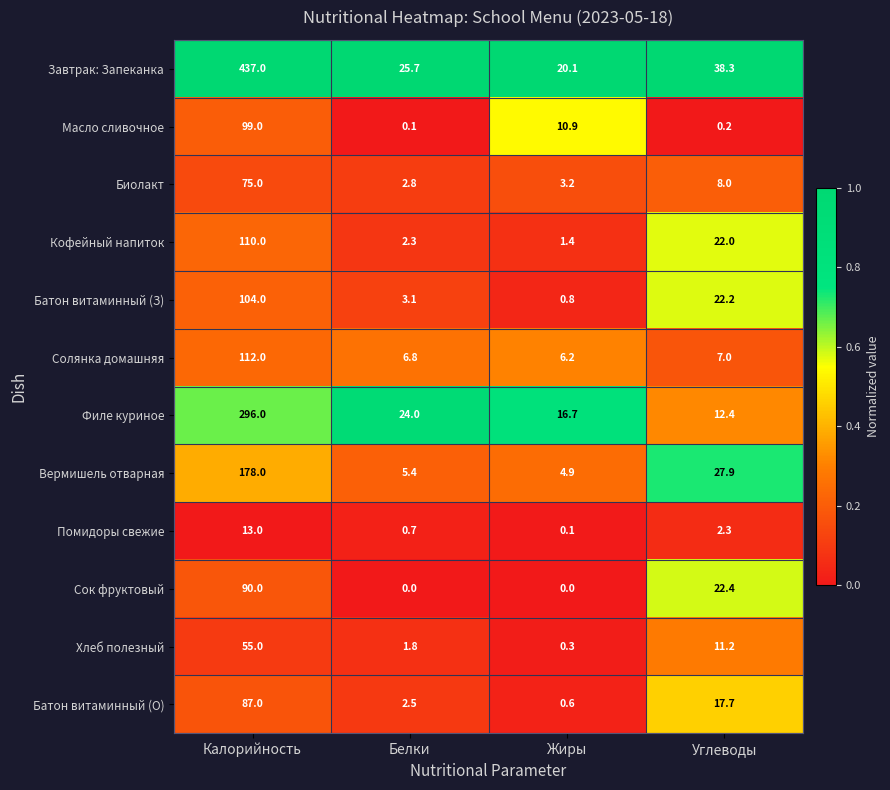

True or false: Кофейный напиток has a value of 2.3 at Белки.

True